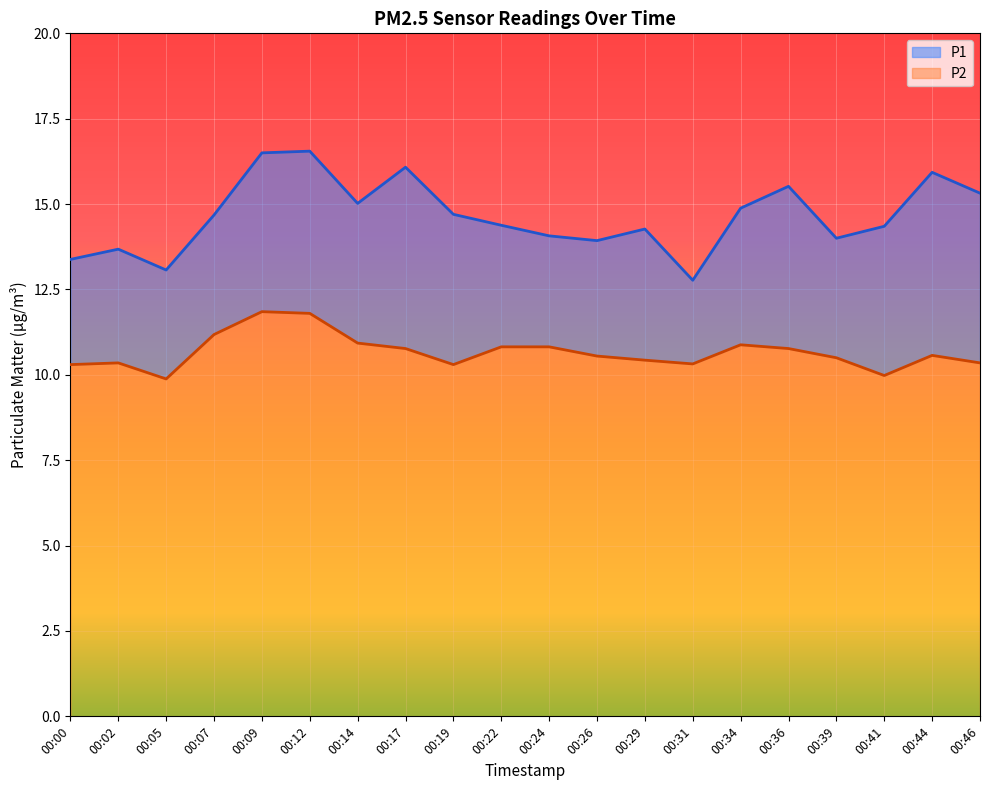

Does the chart display data point markers on the line(s)?

No